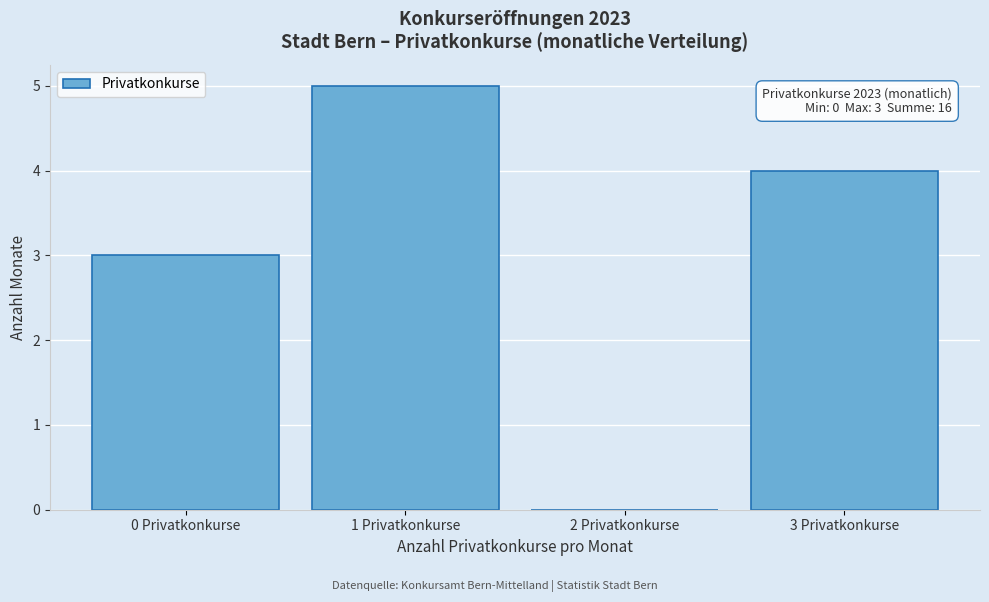

Over which range of the x-axis is the bar tallest?

0.5 to 1.5